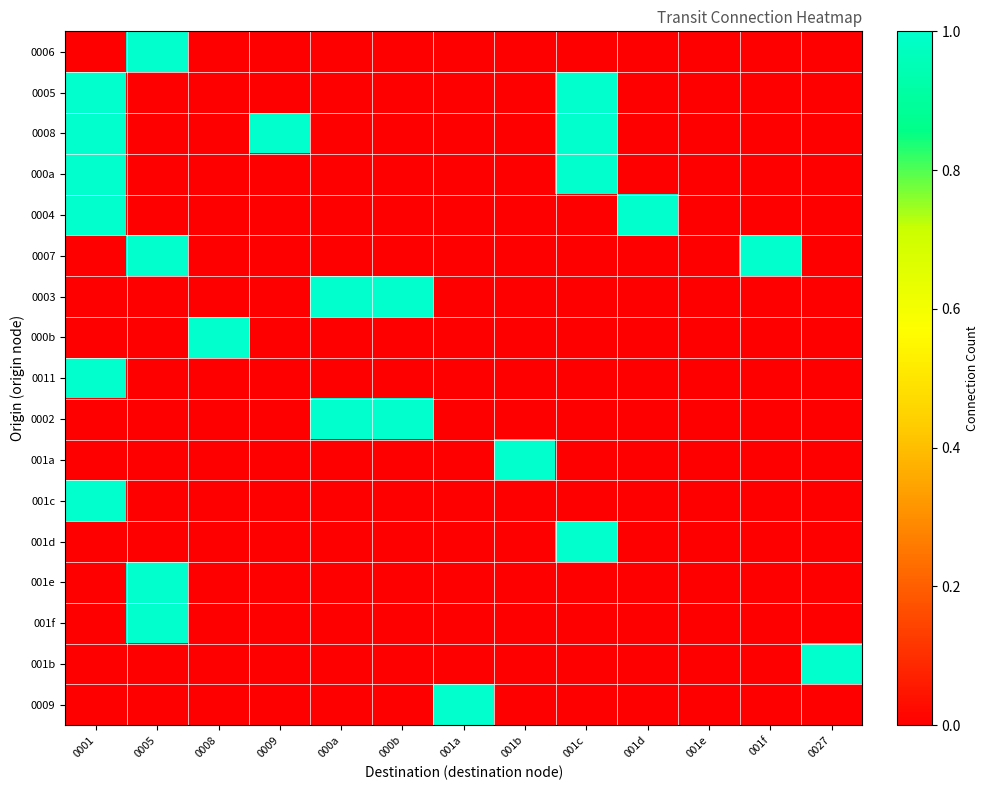

Between 001e and 000a, which is larger?

001e